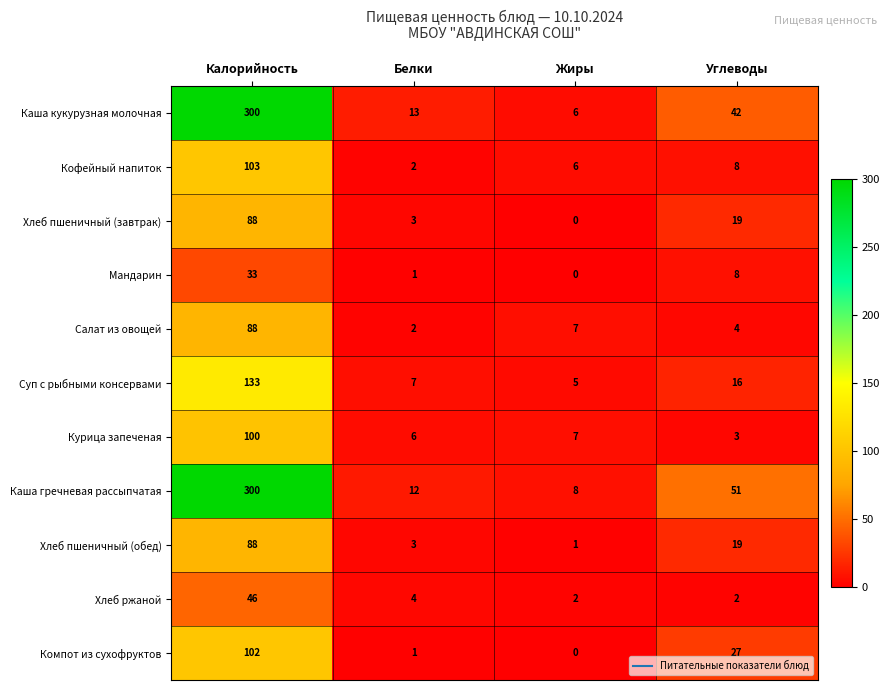

Which series has the largest total across all categories?

Каша гречневая рассыпчатая